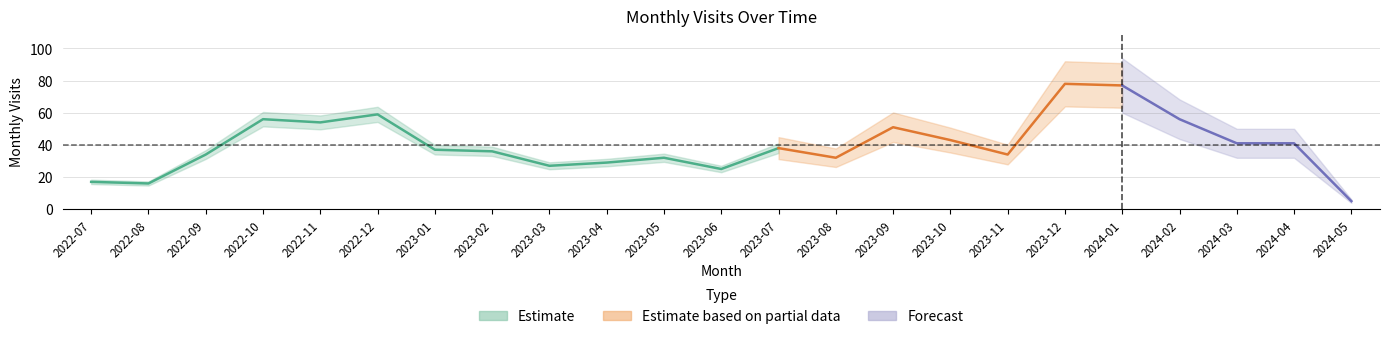

Where is the data nearest to the value 41?

2024-03